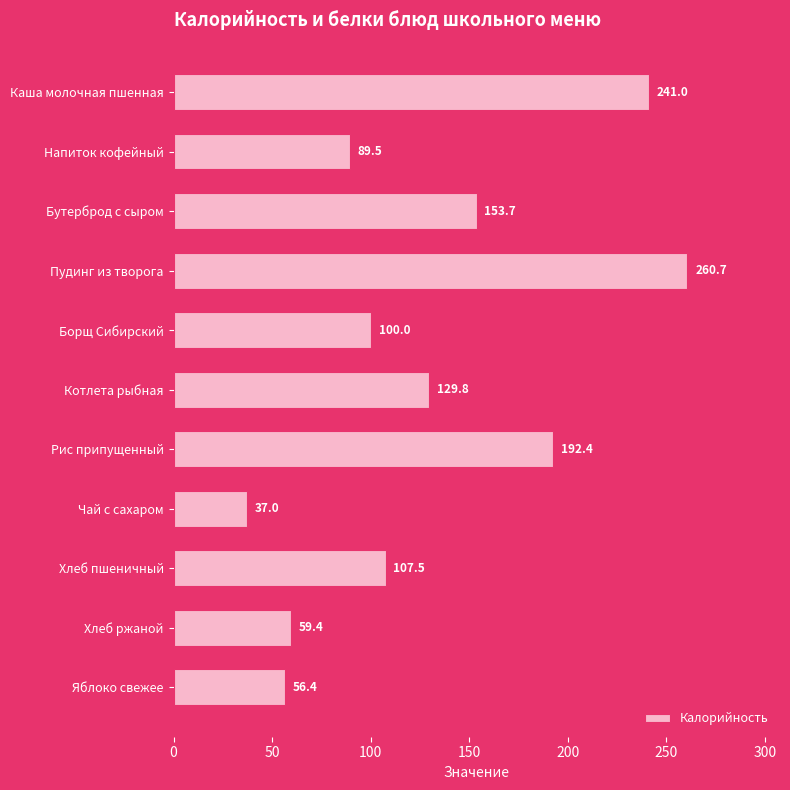

What is the label of the 4th bar from the bottom?

Чай с сахаром